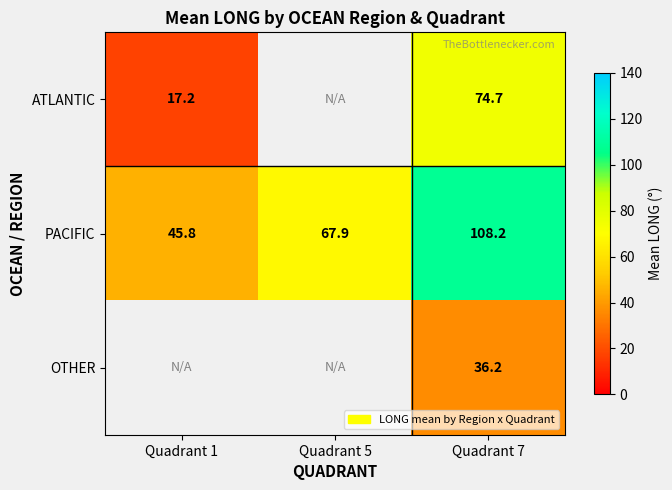

Count the number of categories in the chart.

3